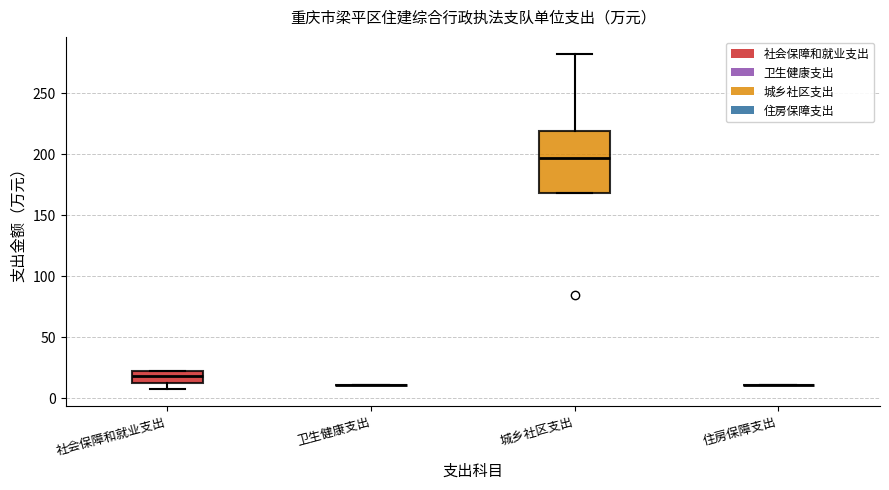

Comparing the boxes themselves (not the whiskers), which one is the tallest?

城乡社区支出